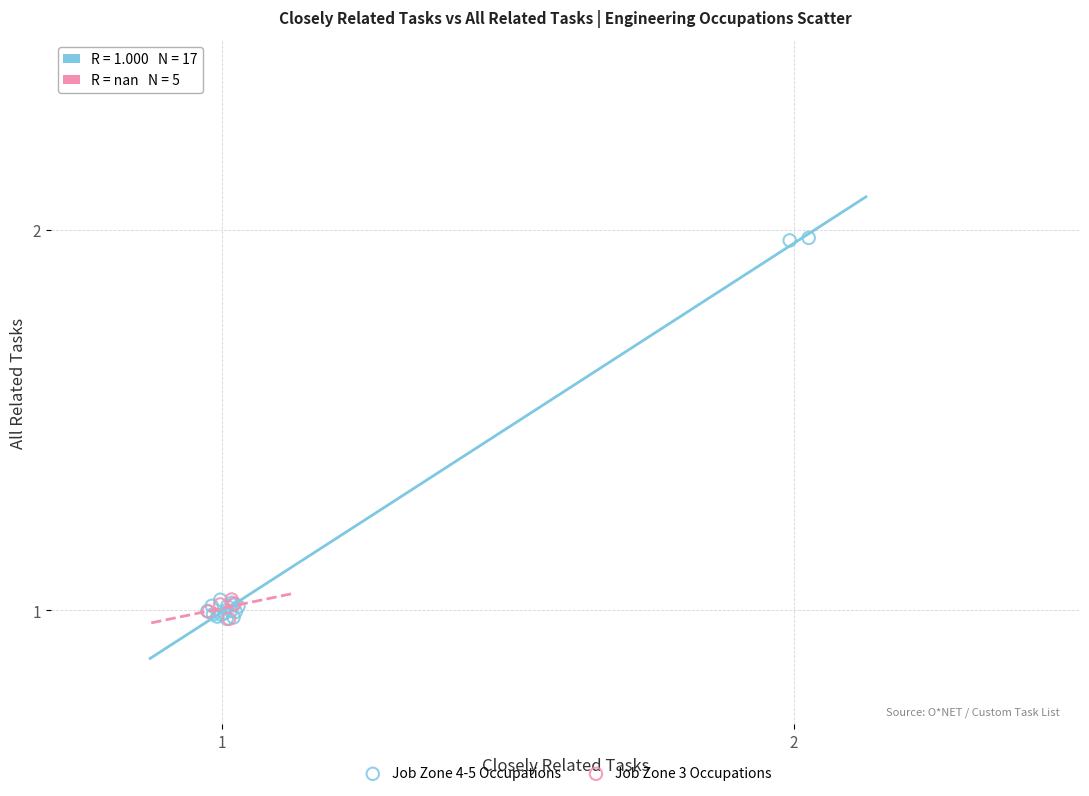

Which series has the widest spread of Y values?

Job Zone 4-5 Occupations